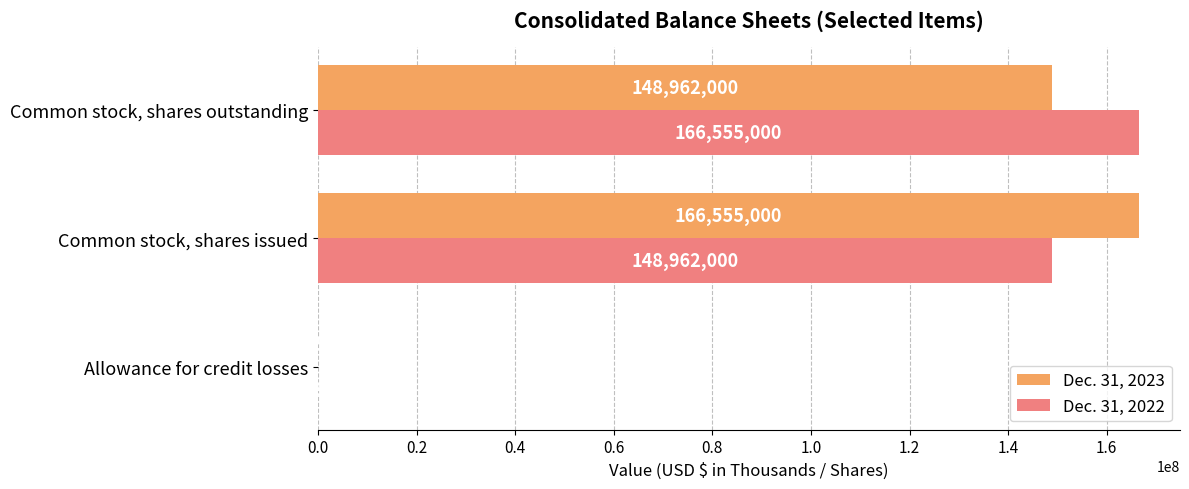

At which label is Dec. 31, 2022 closest to 83285453?

Common stock, shares issued